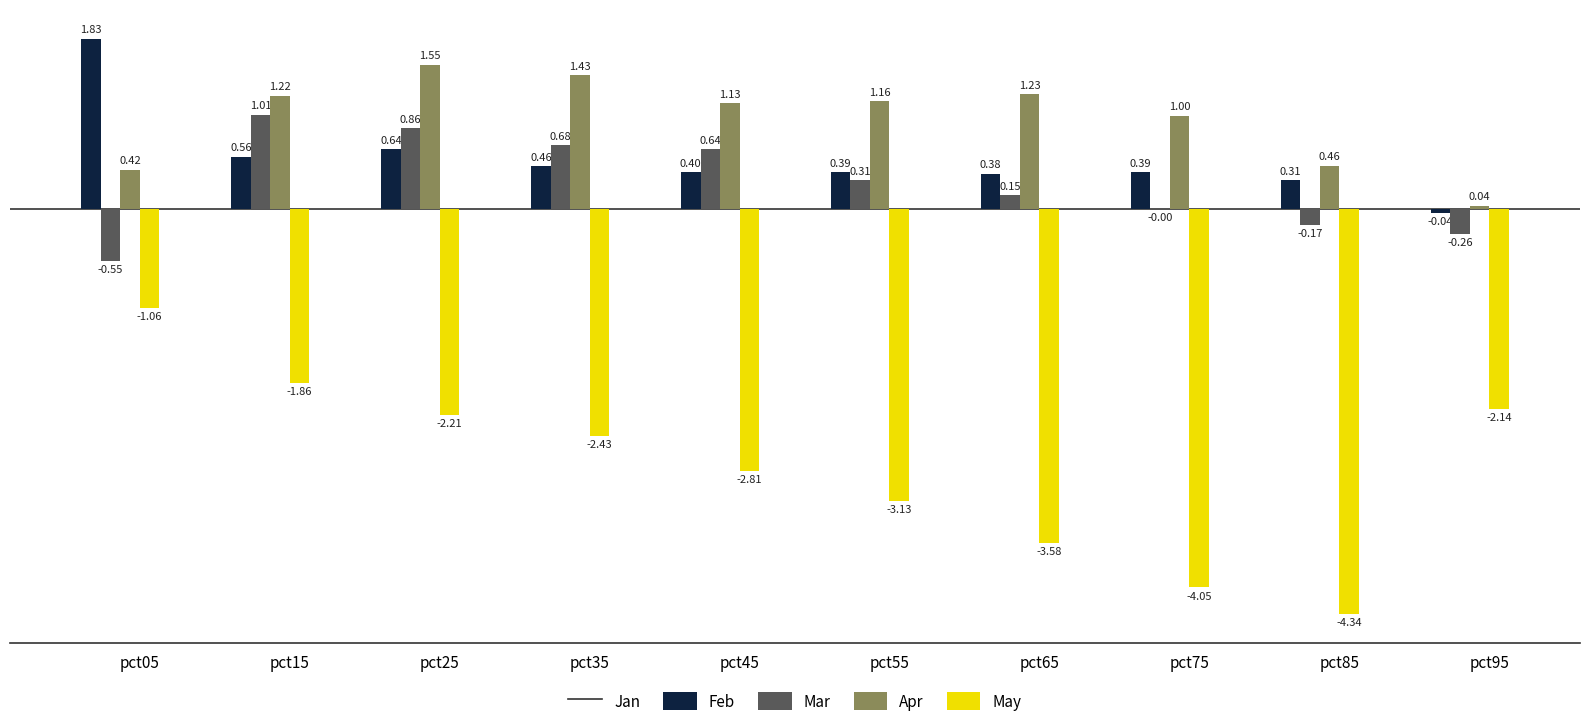

What is the sum of all Jan values?

5.3